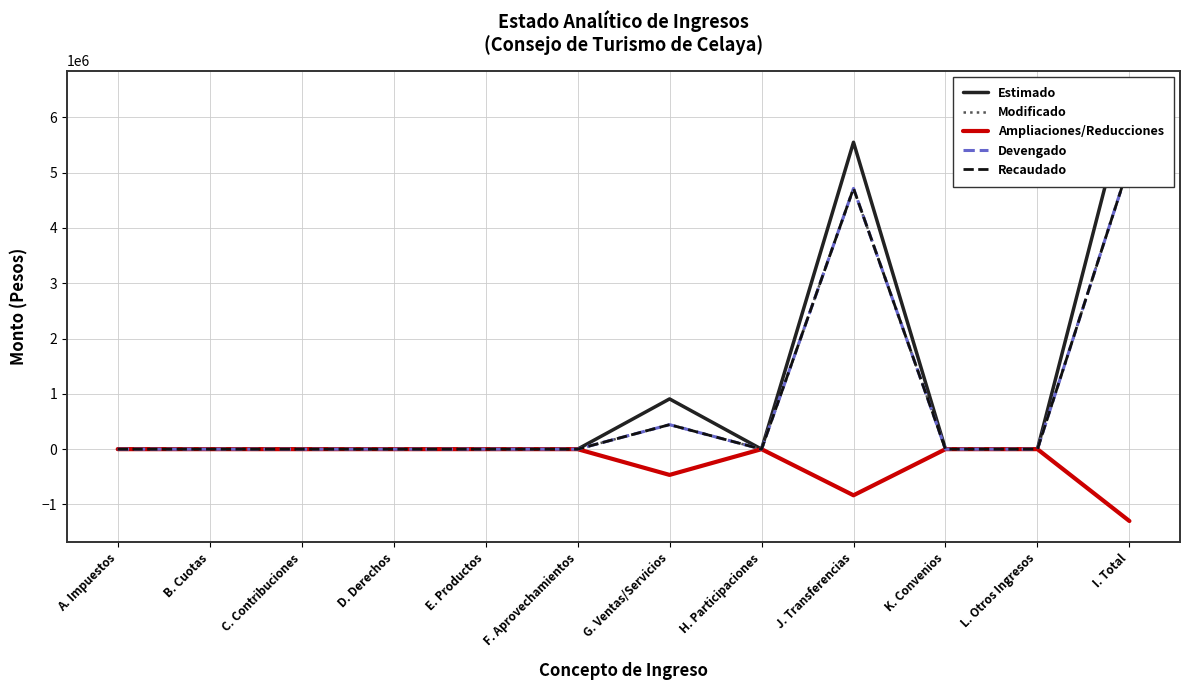

Where is the first local maximum for Estimado?

G. Ventas/Servicios